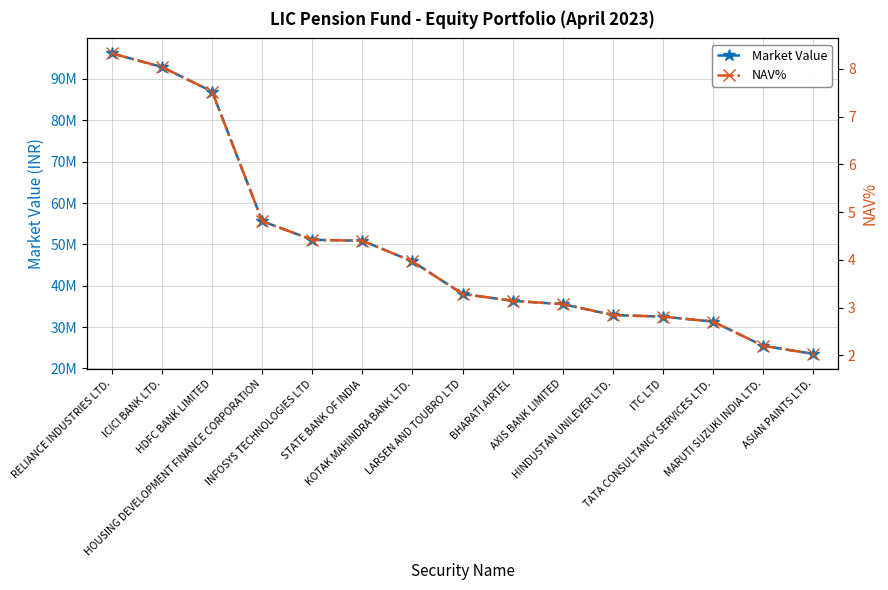

True or false: NAV% has more than 0 interior local peaks.

False